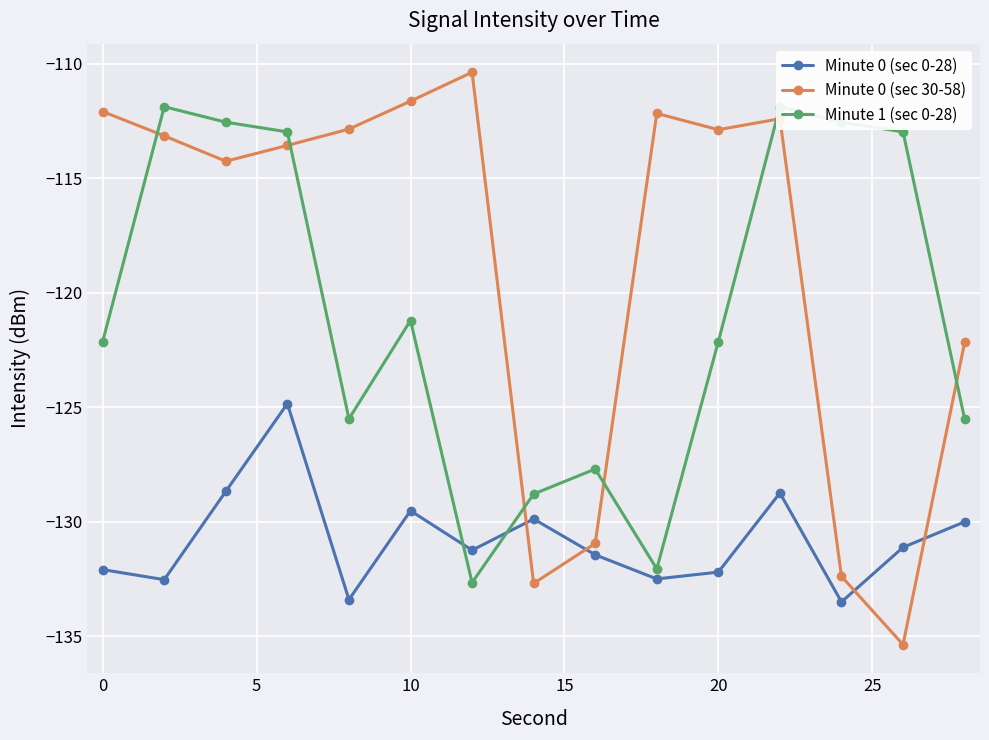

True or false: Minute 0 (sec 30-58) has more than 1 points higher than both neighbors.

True